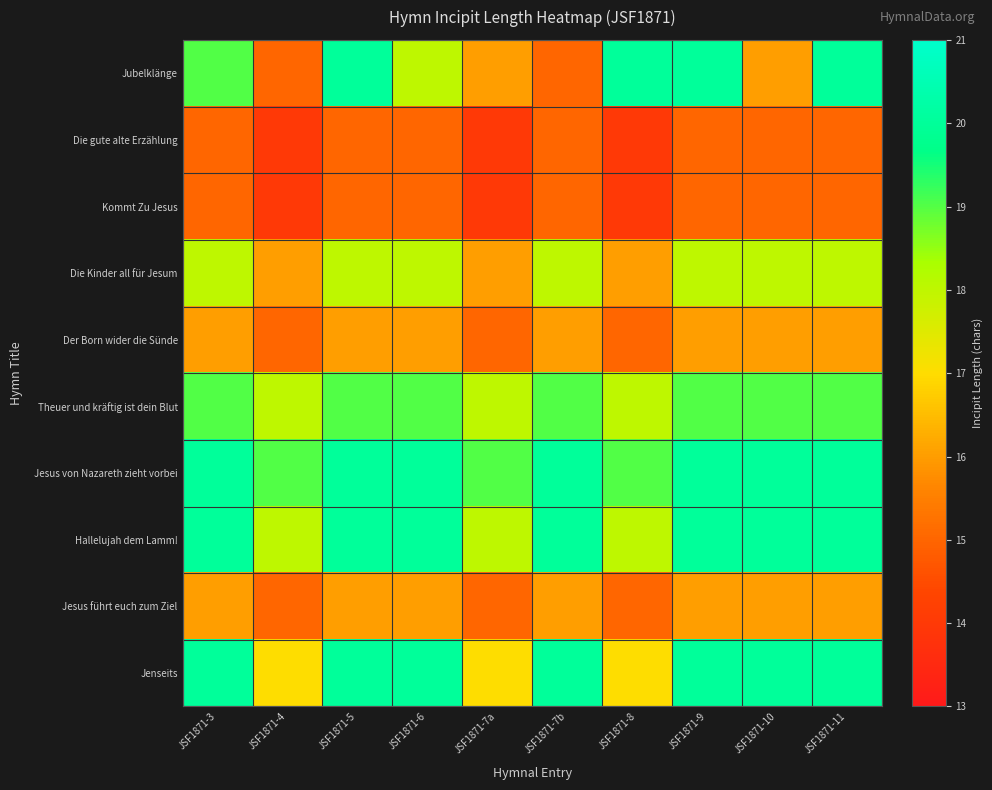

Reading left to right, transcribe all the data shown in this chart.

Jubelklänge: JSF1871-3=19	JSF1871-4=15	JSF1871-5=20	JSF1871-6=18	JSF1871-7a=16	JSF1871-7b=15	JSF1871-8=20	JSF1871-9=20	JSF1871-10=16	JSF1871-11=20
Die gute alte Erzählung: JSF1871-3=15	JSF1871-4=14	JSF1871-5=15	JSF1871-6=15	JSF1871-7a=14	JSF1871-7b=15	JSF1871-8=14	JSF1871-9=15	JSF1871-10=15	JSF1871-11=15
Kommt Zu Jesus: JSF1871-3=15	JSF1871-4=14	JSF1871-5=15	JSF1871-6=15	JSF1871-7a=14	JSF1871-7b=15	JSF1871-8=14	JSF1871-9=15	JSF1871-10=15	JSF1871-11=15
Die Kinder all für Jesum: JSF1871-3=18	JSF1871-4=16	JSF1871-5=18	JSF1871-6=18	JSF1871-7a=16	JSF1871-7b=18	JSF1871-8=16	JSF1871-9=18	JSF1871-10=18	JSF1871-11=18
Der Born wider die Sünde: JSF1871-3=16	JSF1871-4=15	JSF1871-5=16	JSF1871-6=16	JSF1871-7a=15	JSF1871-7b=16	JSF1871-8=15	JSF1871-9=16	JSF1871-10=16	JSF1871-11=16
Theuer und kräftig ist dein Blut: JSF1871-3=19	JSF1871-4=18	JSF1871-5=19	JSF1871-6=19	JSF1871-7a=18	JSF1871-7b=19	JSF1871-8=18	JSF1871-9=19	JSF1871-10=19	JSF1871-11=19
Jesus von Nazareth zieht vorbei: JSF1871-3=20	JSF1871-4=19	JSF1871-5=20	JSF1871-6=20	JSF1871-7a=19	JSF1871-7b=20	JSF1871-8=19	JSF1871-9=20	JSF1871-10=20	JSF1871-11=20
Hallelujah dem Lamm!: JSF1871-3=20	JSF1871-4=18	JSF1871-5=20	JSF1871-6=20	JSF1871-7a=18	JSF1871-7b=20	JSF1871-8=18	JSF1871-9=20	JSF1871-10=20	JSF1871-11=20
Jesus führt euch zum Ziel: JSF1871-3=16	JSF1871-4=15	JSF1871-5=16	JSF1871-6=16	JSF1871-7a=15	JSF1871-7b=16	JSF1871-8=15	JSF1871-9=16	JSF1871-10=16	JSF1871-11=16
Jenseits: JSF1871-3=20	JSF1871-4=17	JSF1871-5=20	JSF1871-6=20	JSF1871-7a=17	JSF1871-7b=20	JSF1871-8=17	JSF1871-9=20	JSF1871-10=20	JSF1871-11=20